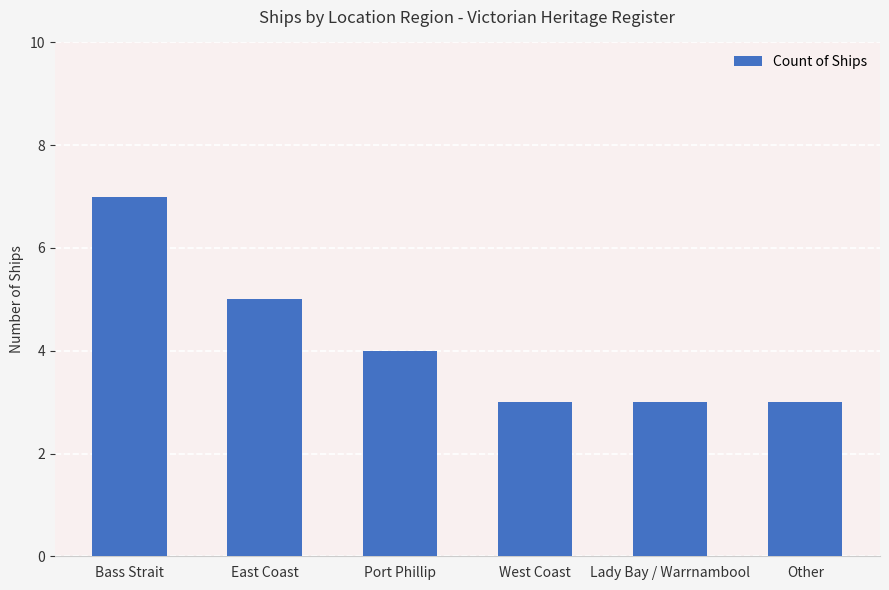

Count the number of data series in this chart.

1